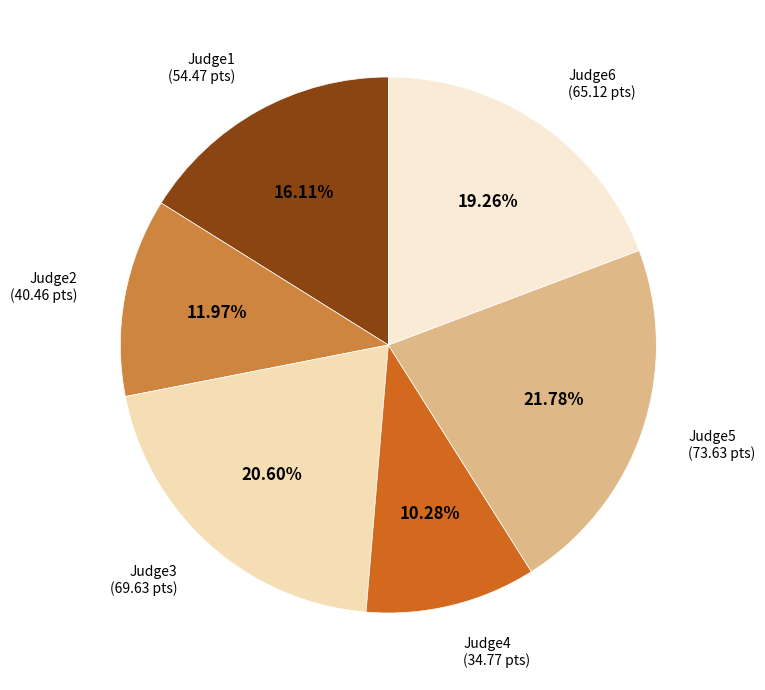

How many slices are in this pie chart?

6